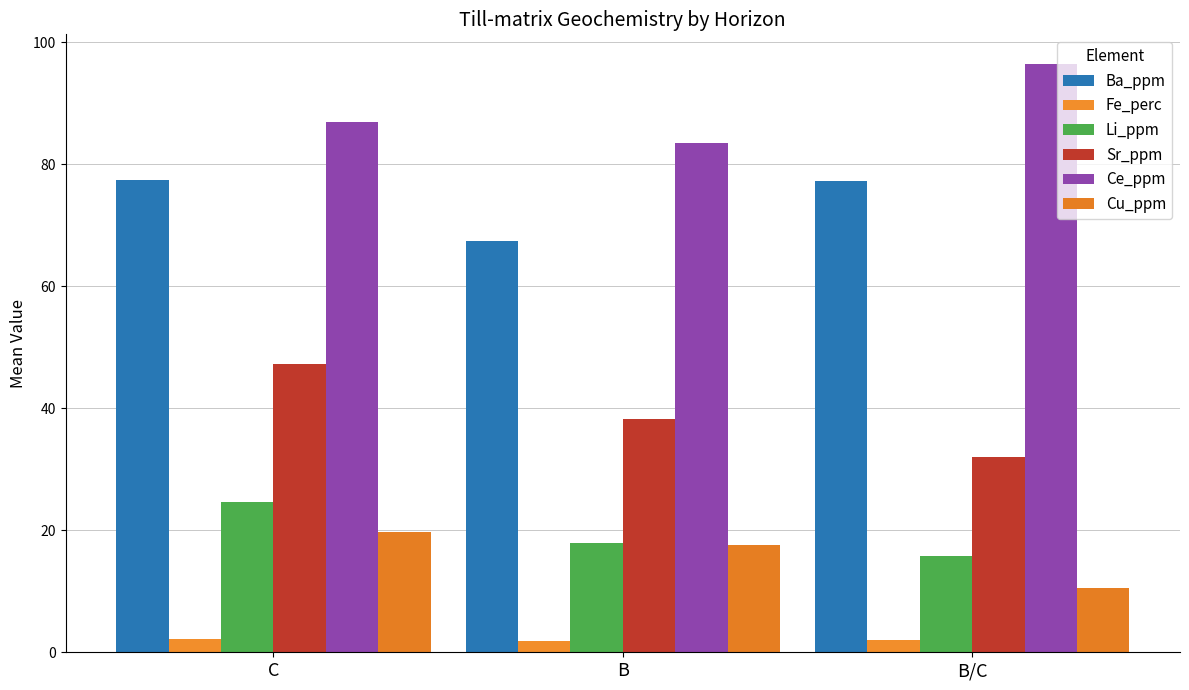

Count the number of categories in the chart.

3